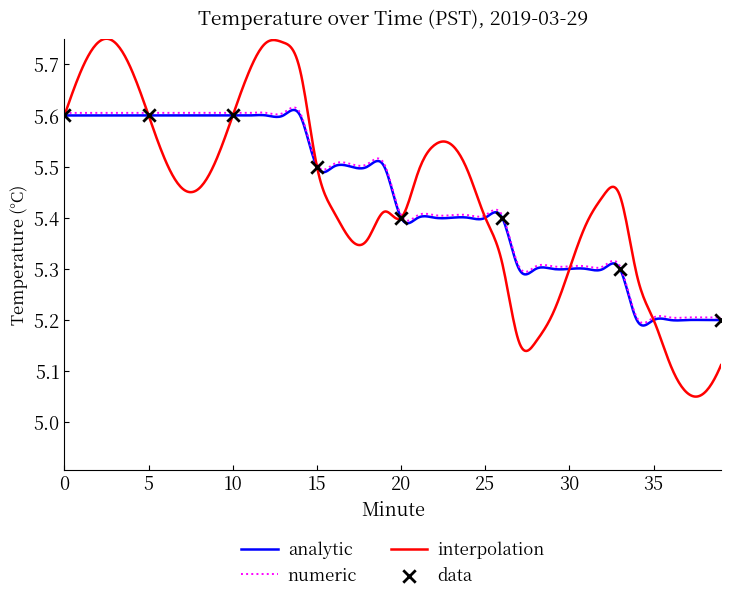

What is the change in value from 14 to 25?

-0.2